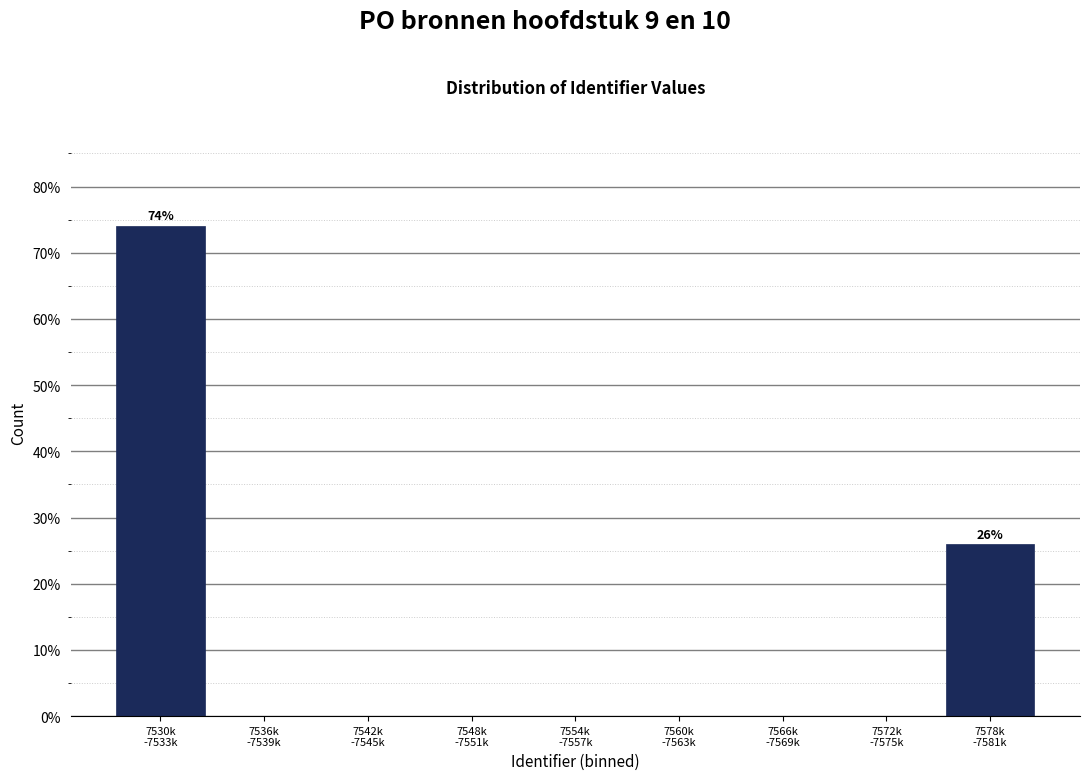

What is the greatest value displayed?

74.1